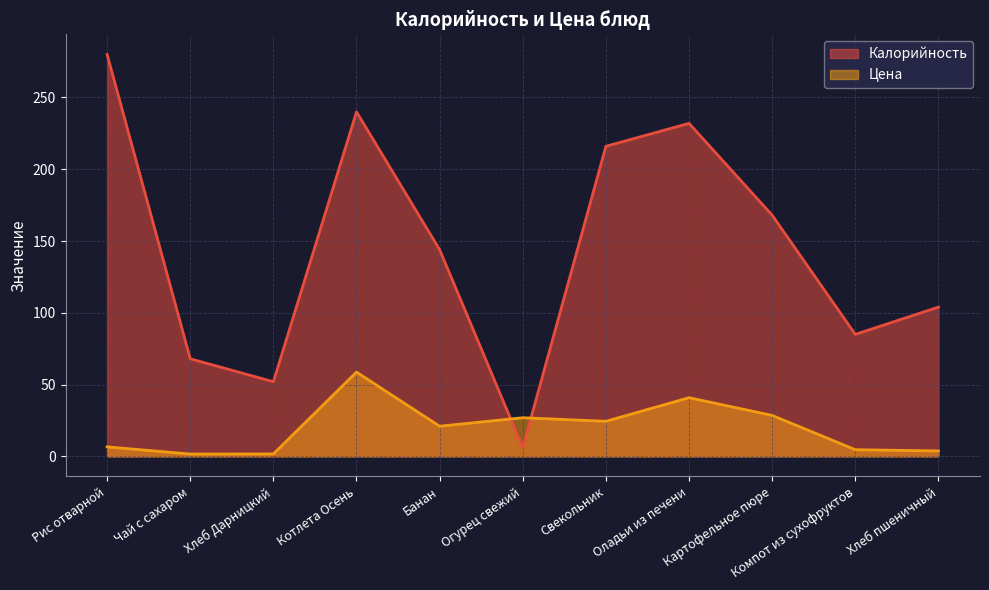

Which category has the highest value in the Цена series?

Котлета Осень